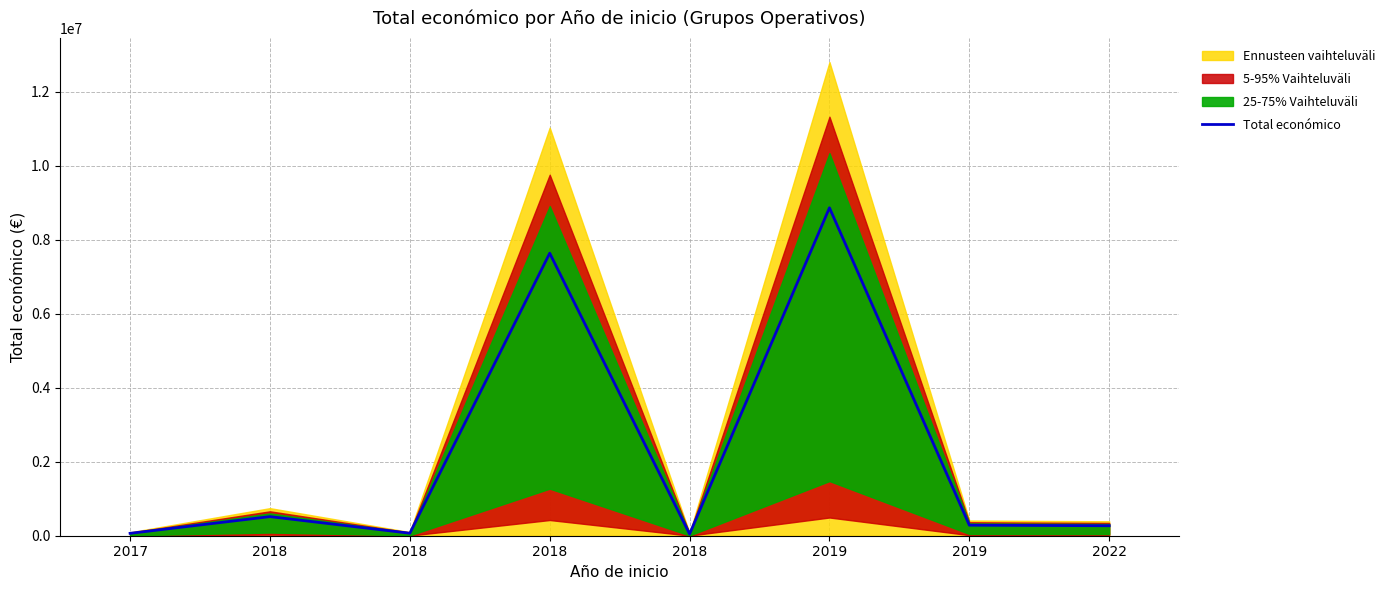

True or false: the data shows 269893.8 at 2022.

True